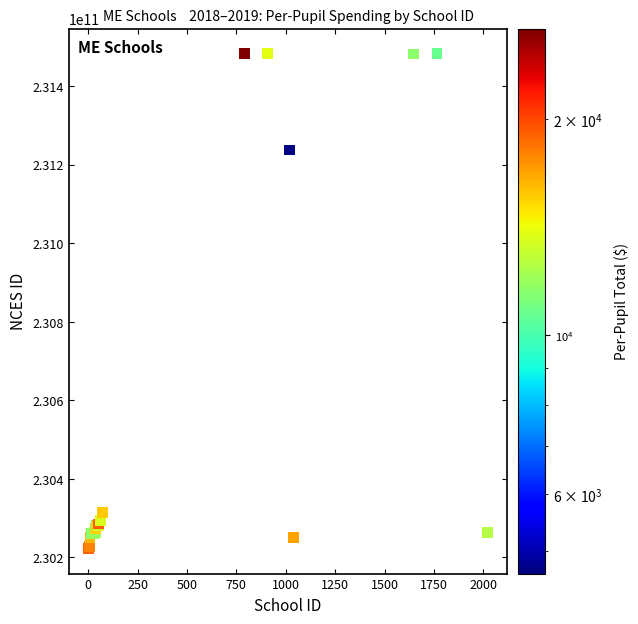

What Y value in the scatter plot is closest to 230852561575?

231237000216